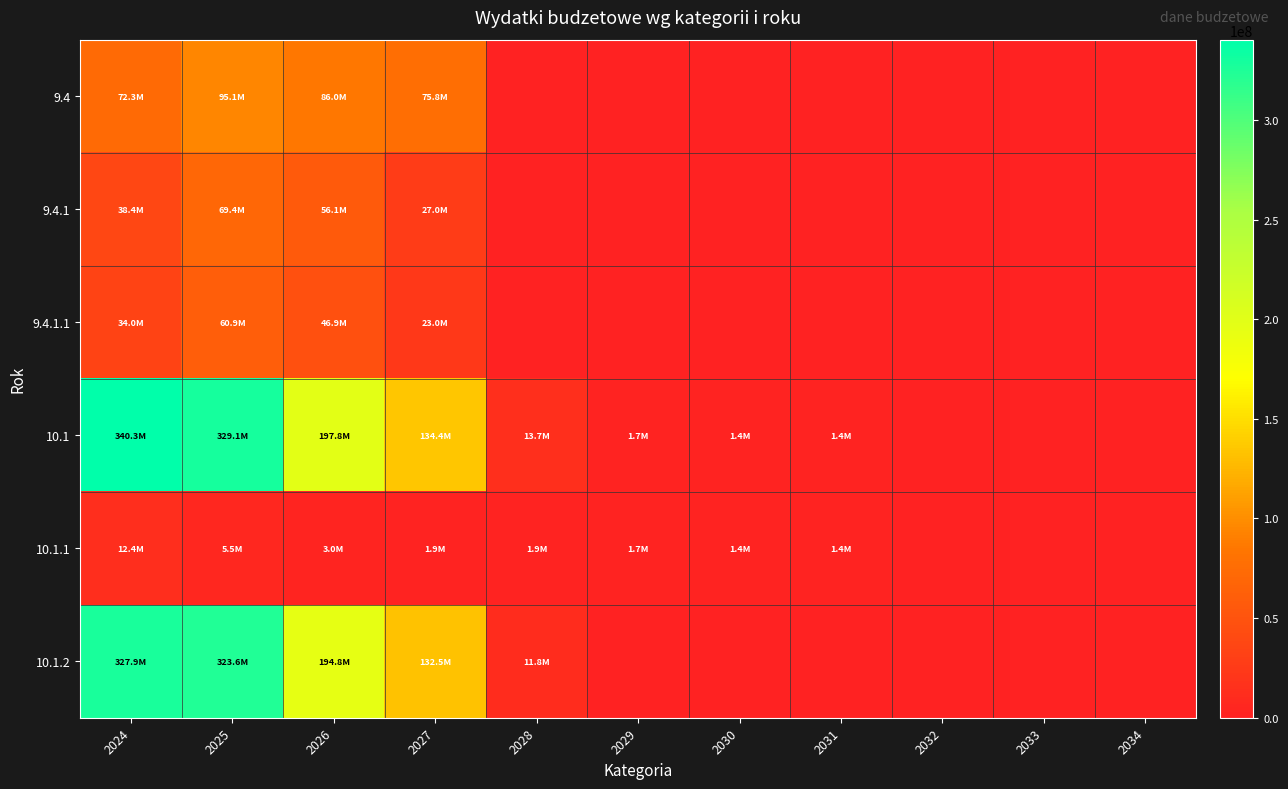

Which series changed the most between 2026 and 2032?

10.1